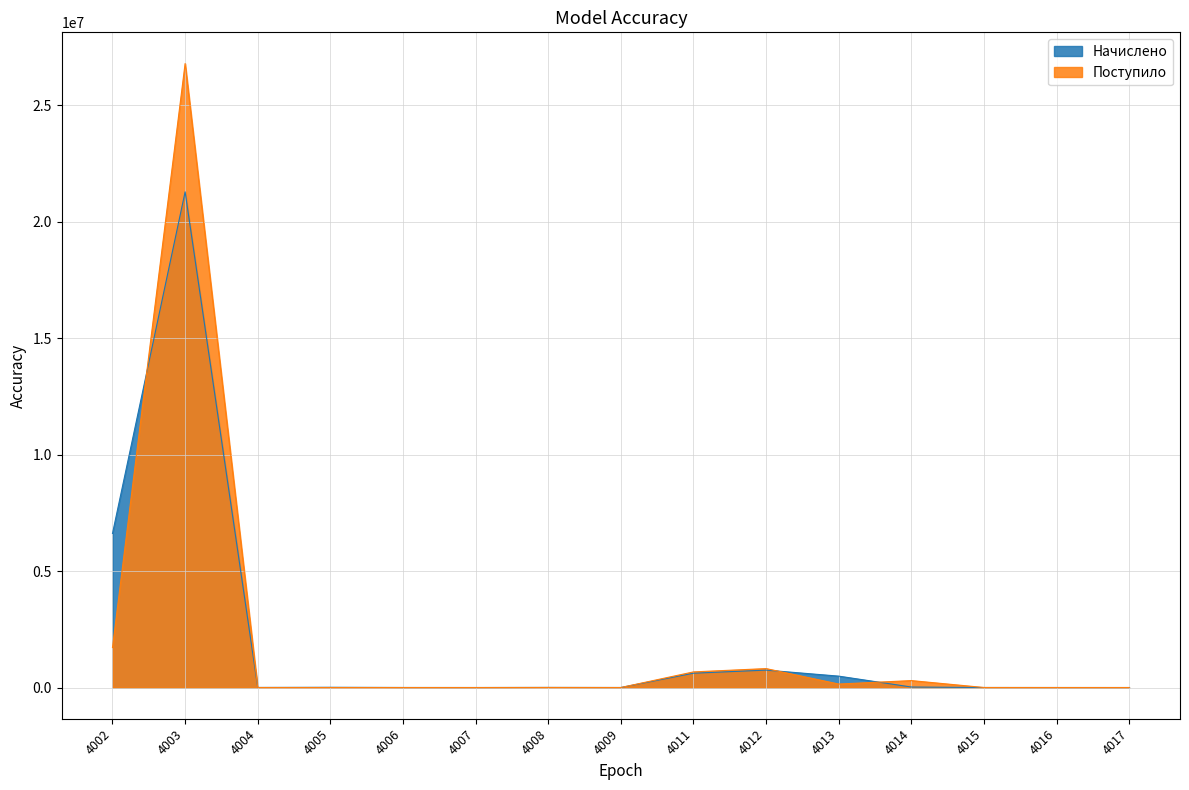

Reading left to right, list all the values displayed in this chart.

Начислено: 4002=6615295	4003=21280999	4004=3337	4005=10085	4006=1575	4007=543	4008=4266	4009=1090	4011=615079	4012=747660	4013=489089	4014=22029	4015=1346	4016=725	4017=307
Поступило: 4002=1716770	4003=26790033	4004=1042	4005=272	4006=54	4007=0	4008=2715	4009=540	4011=671055	4012=813078	4013=149776	4014=297854	4015=1291	4016=369	4017=343